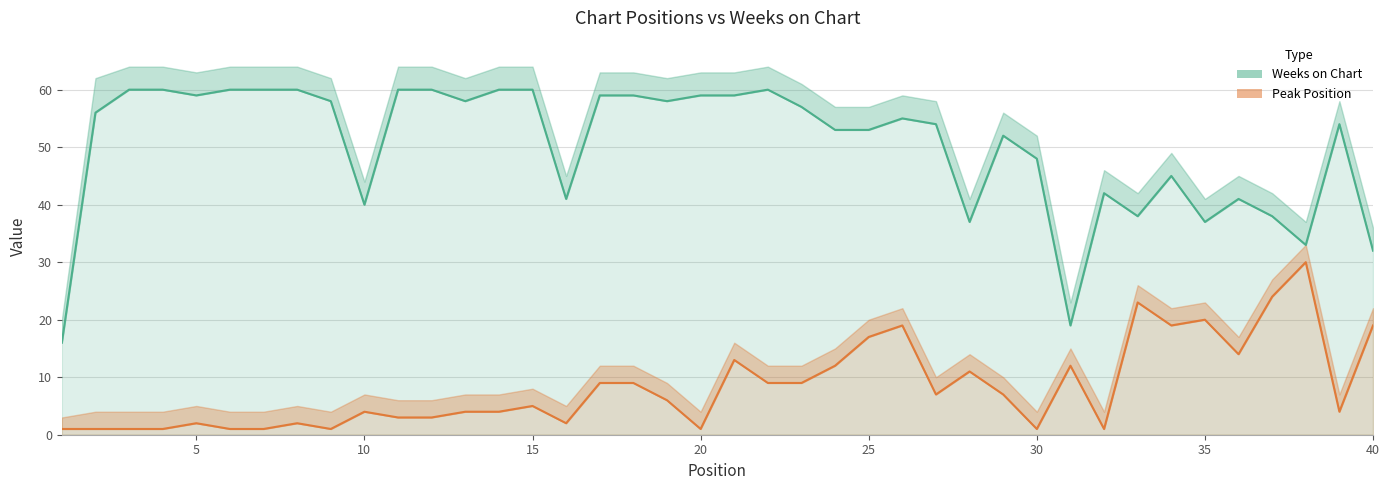

Rank the series at 35 from highest to lowest value.

Weeks on Chart, Peak Position